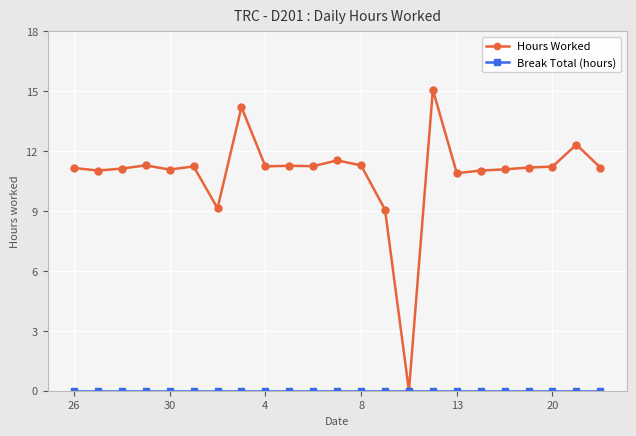

At how many categories does at least one series exceed 2?

22